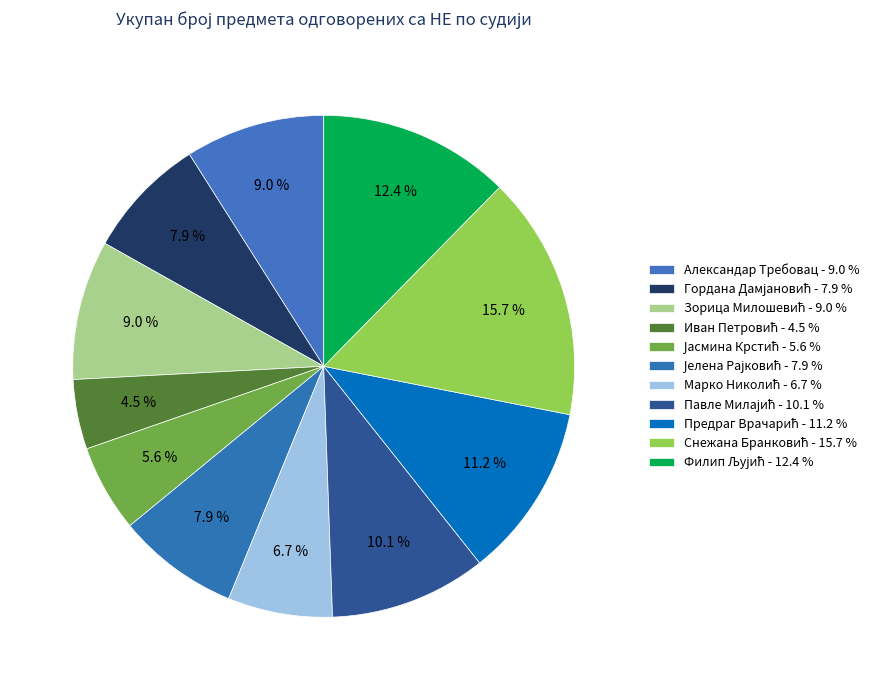

How many segments does this pie chart have?

11